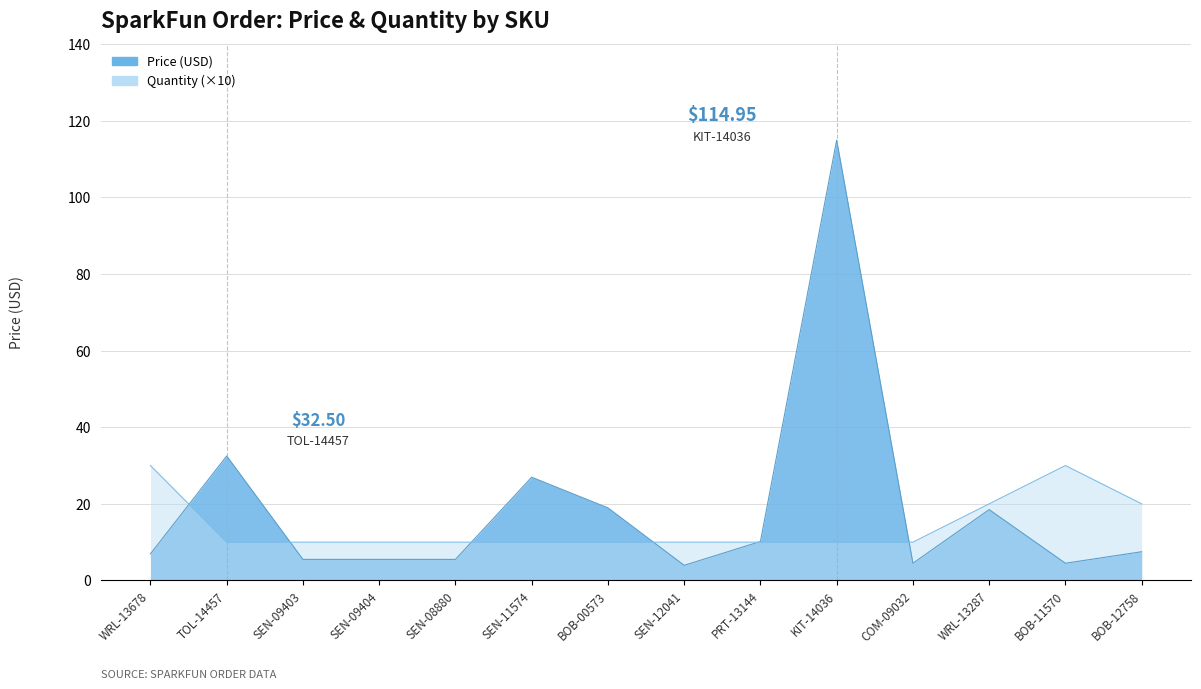

How many lines are shown in the chart?

2